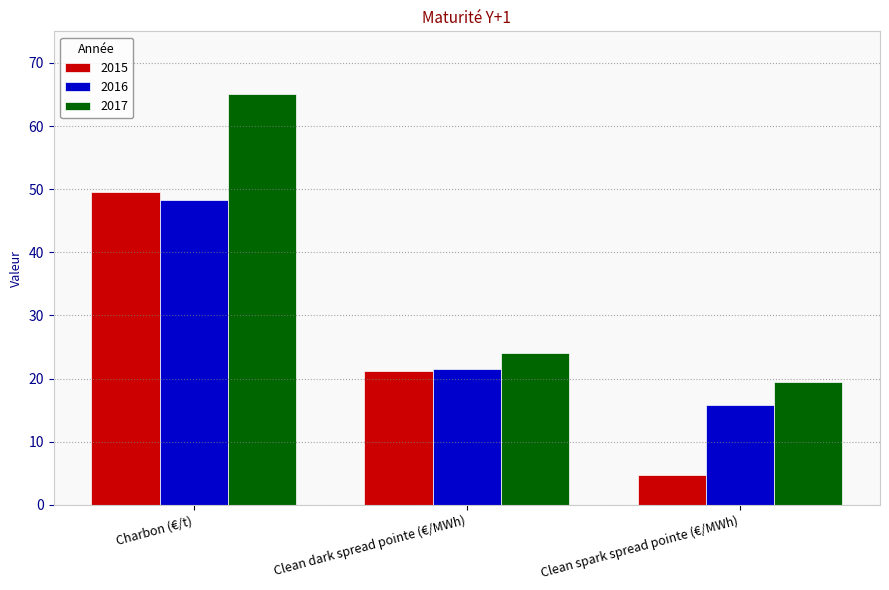

Reading left to right, transcribe all the data shown in this chart.

2015: 49.5	21.2	4.7
2016: 48.3	21.4	15.8
2017: 65.1	24.0	19.5